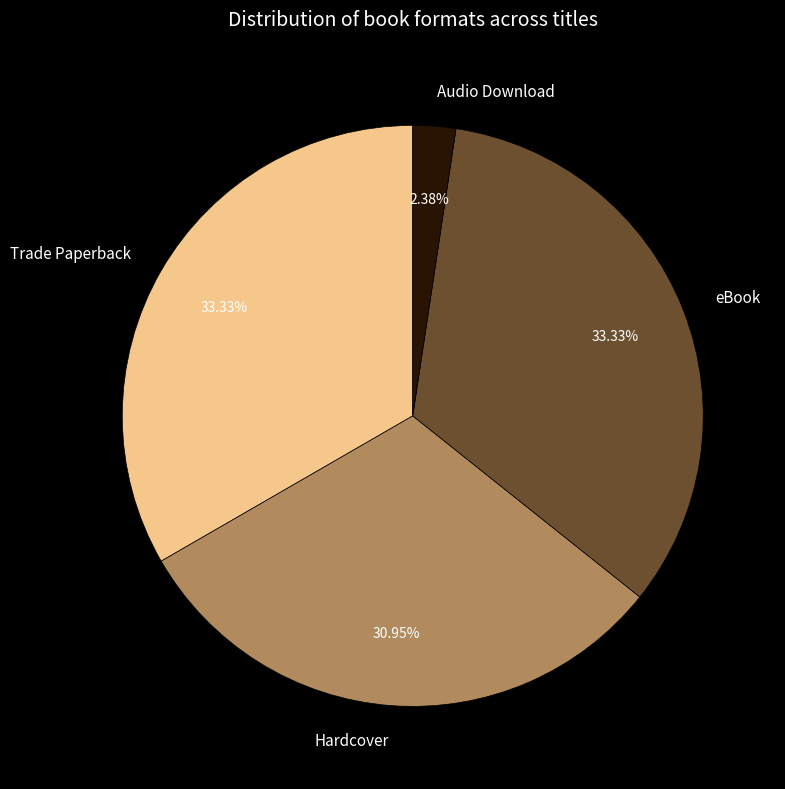

What is the smallest slice in the pie chart?

Audio Download